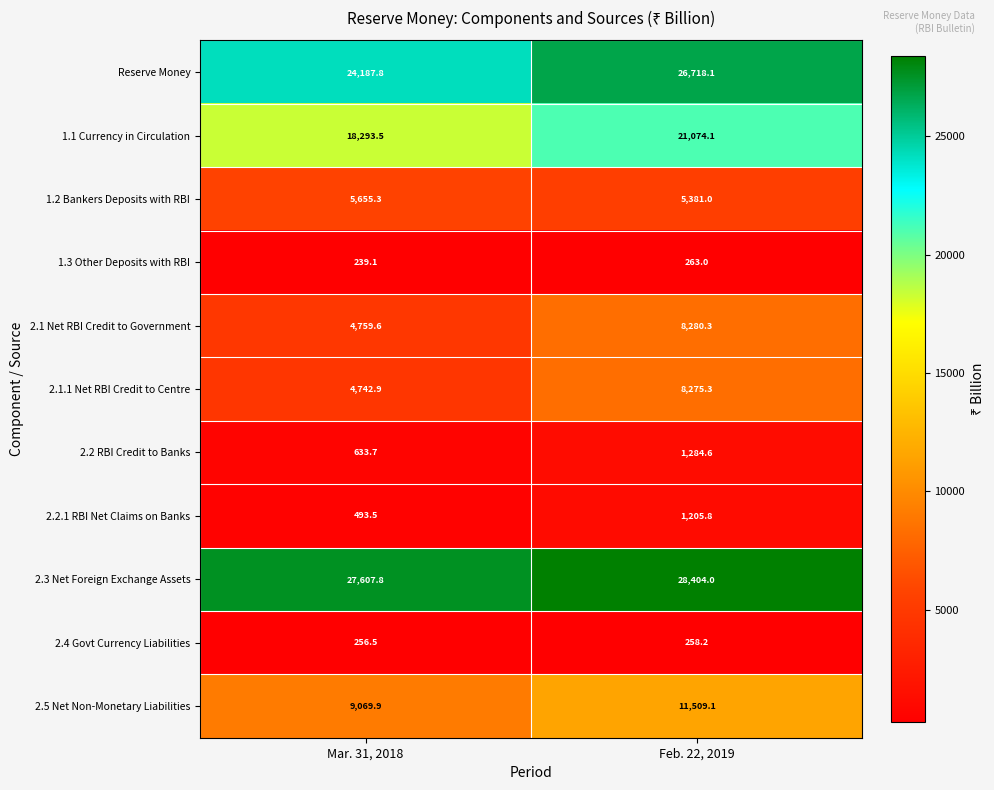

What is the maximum value for 2.4 Govt Currency Liabilities?

258.2